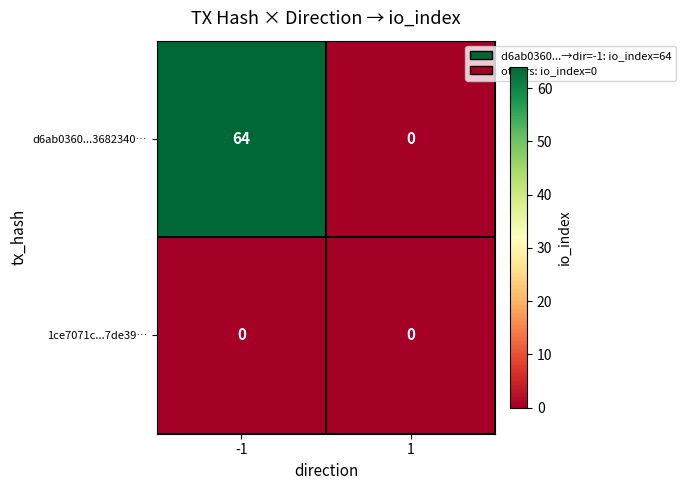

Which label corresponds to the largest value in the chart?

-1